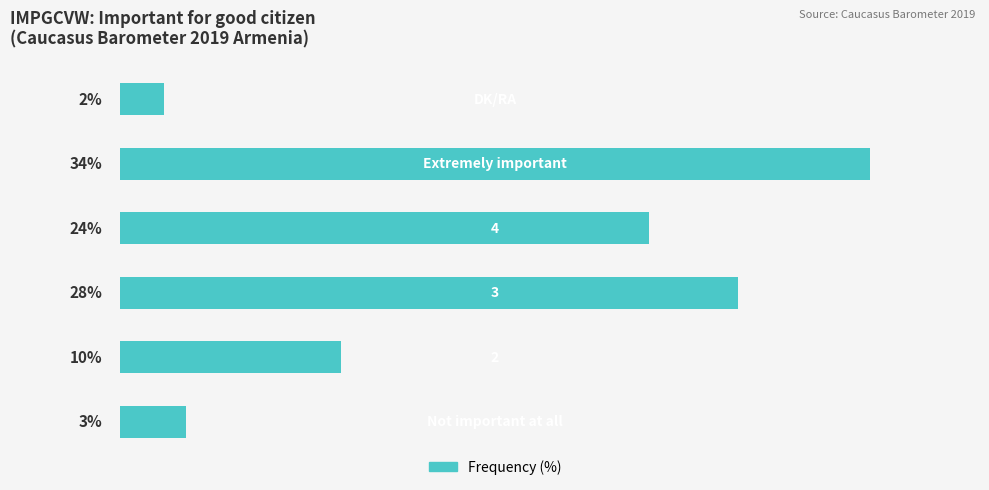

Does the chart contain any negative values?

No